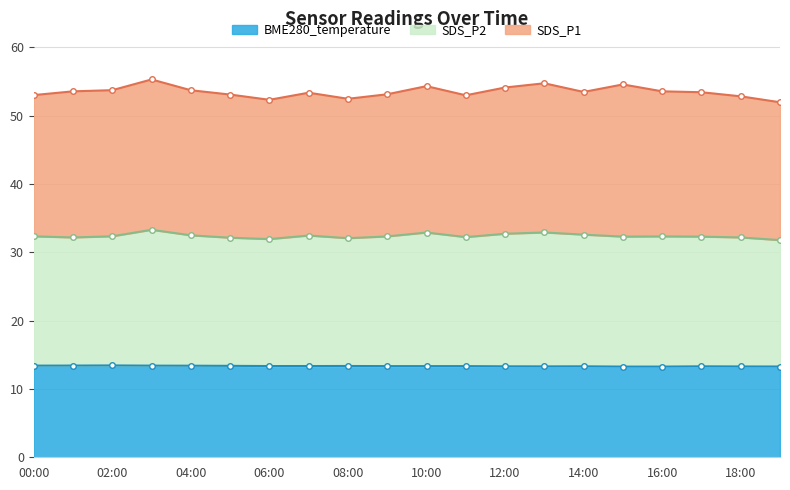

In BME280_temperature, how many points are higher than both neighbors (excluding endpoints)?

4